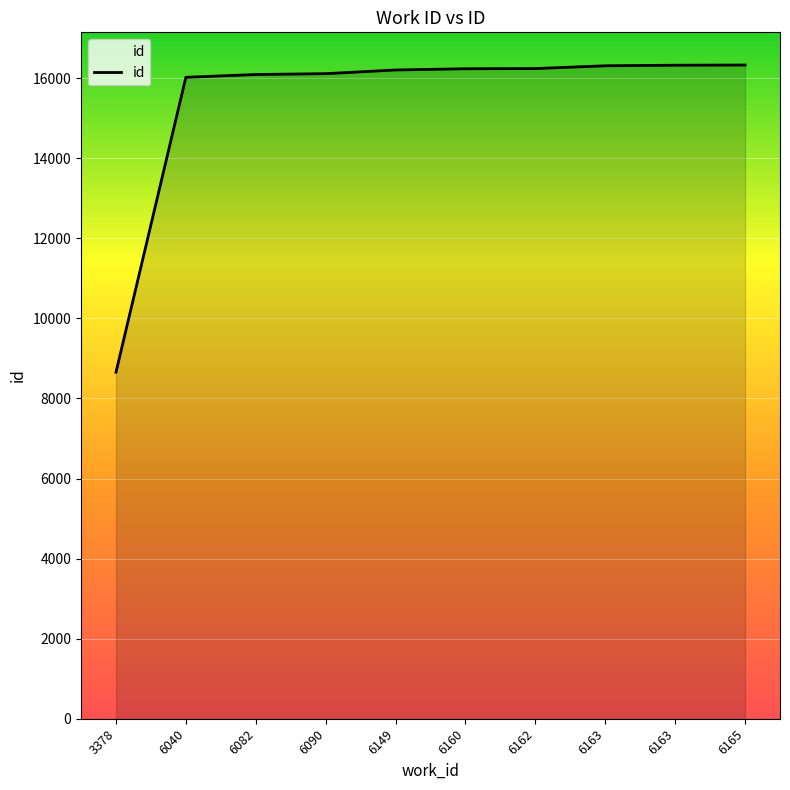

True or false: the data shows 16331 at 6165.

True